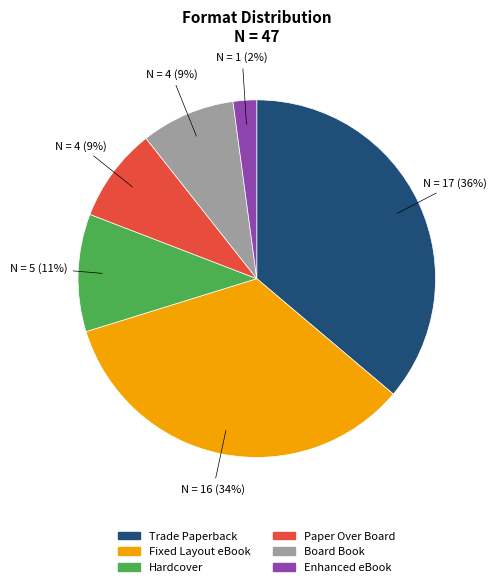

Count the number of slices in the pie.

6